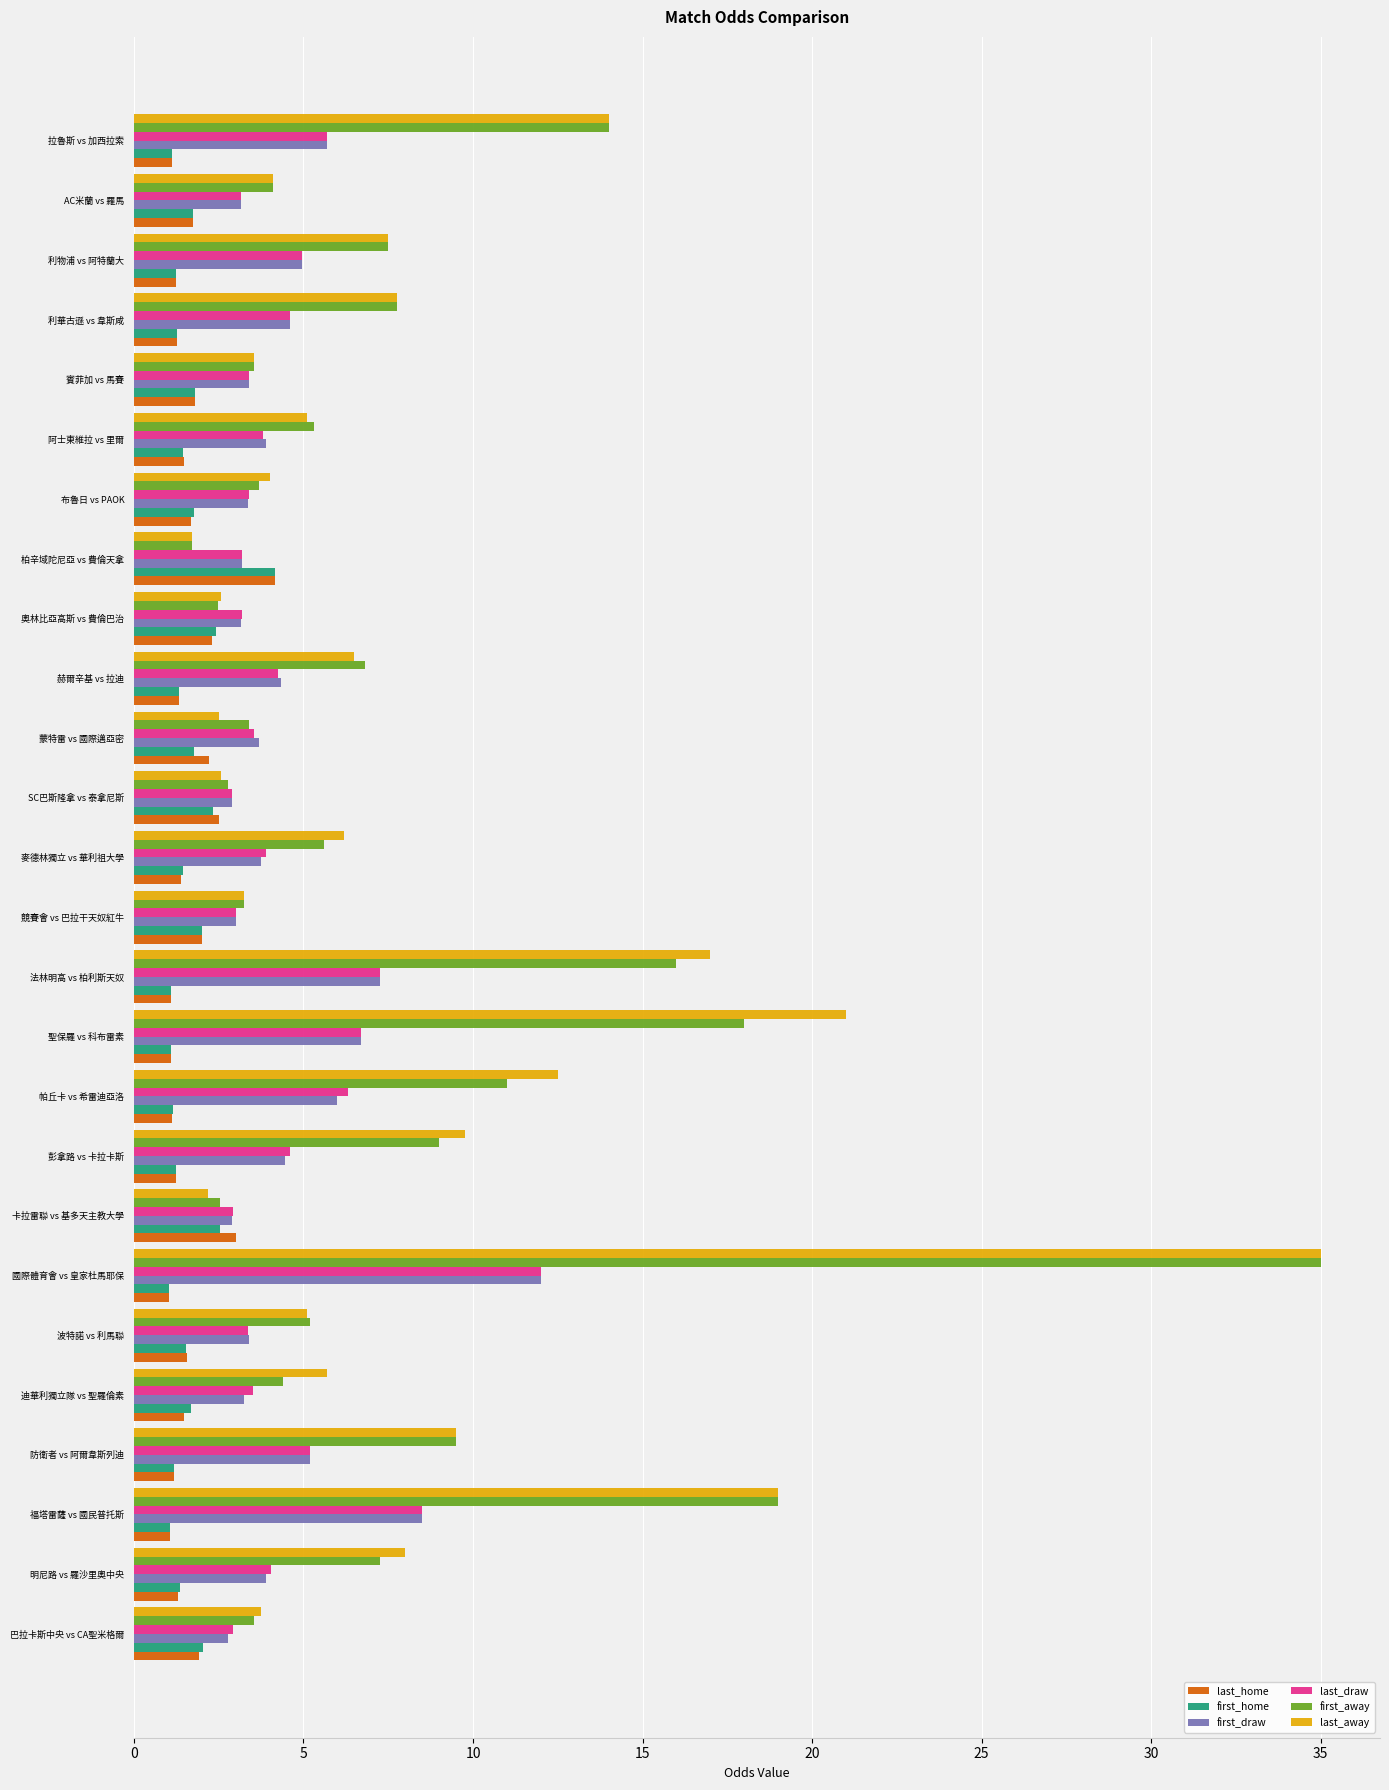

True or false: last_home has a value of 2.5 at SC巴斯隆拿 vs 泰拿尼斯.

True